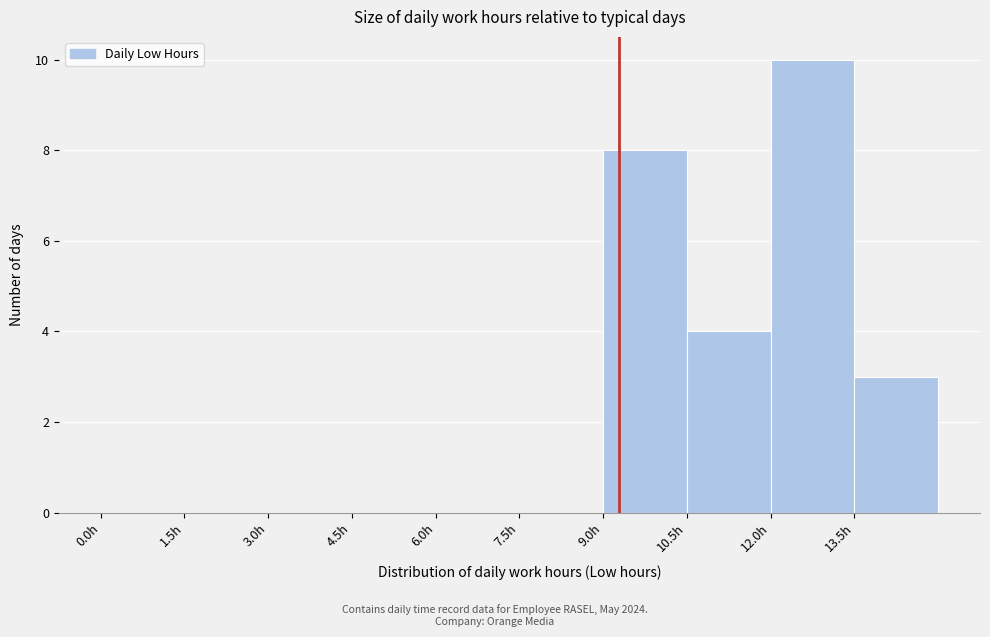

Reading left to right, transcribe this chart: for each bar, give the range it covers on the x-axis and its height. Neither the bar edges nor the heights are printed on the chart, so give them approximately, as read against the axes.

0.0 to 1.5: 0
1.5 to 3.0: 0
3.0 to 4.5: 0
4.5 to 6.0: 0
6.0 to 7.5: 0
7.5 to 9.0: 0
9.0 to 10.5: 8
10.5 to 12.0: 4
12.0 to 13.5: 10
13.5 to 15.0: 3